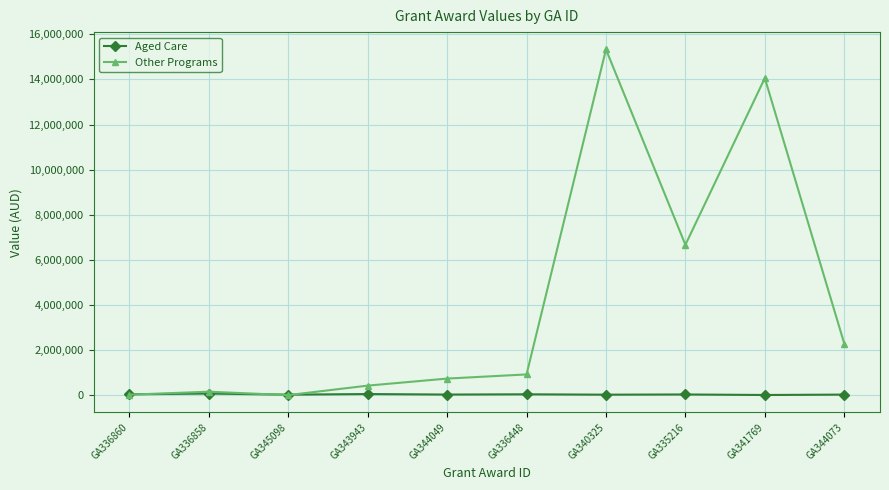

What are all the series names shown in the legend?

Aged Care, Other Programs